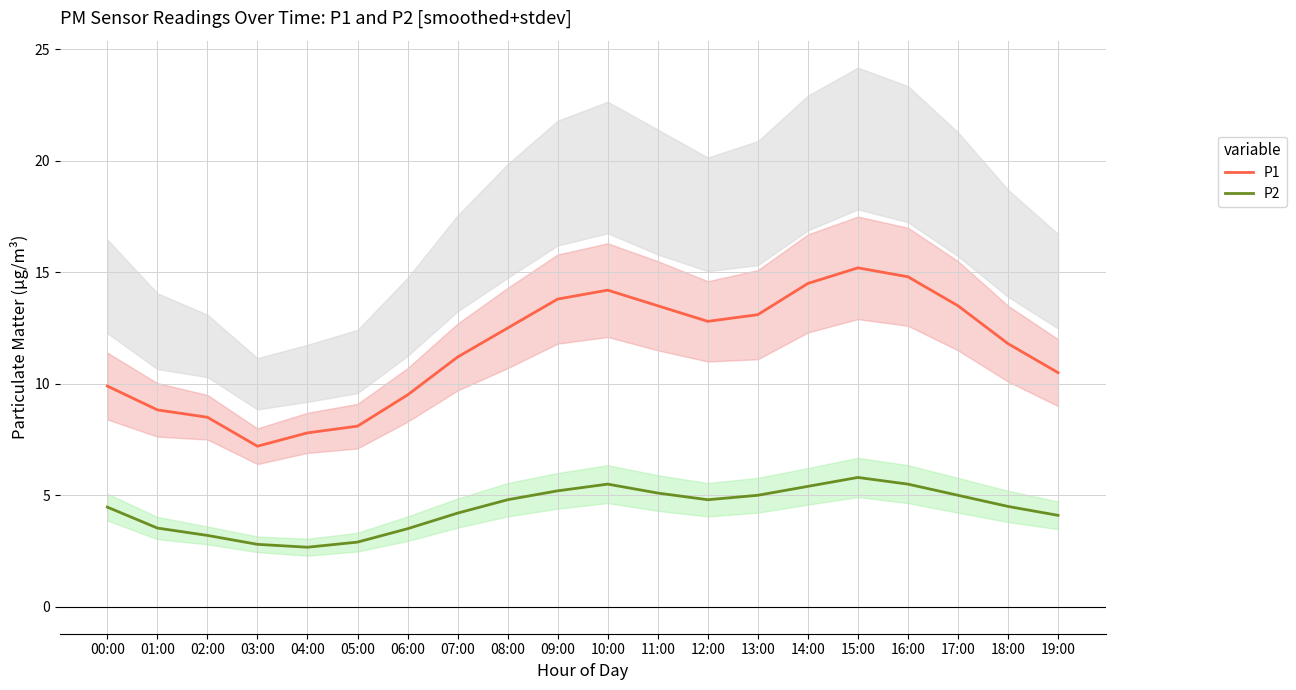

What is the total value across all series at 00:00?

14.4